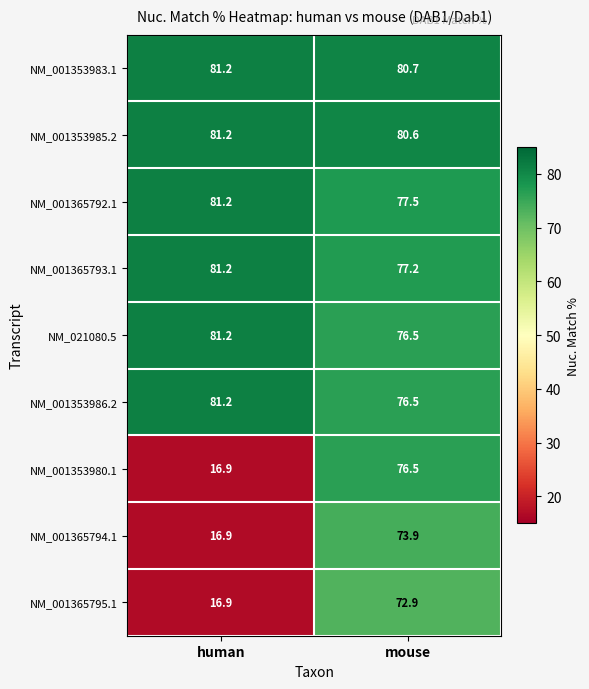

What is the difference between the maximum and minimum values in the NM_001365795.1 series?

56.0